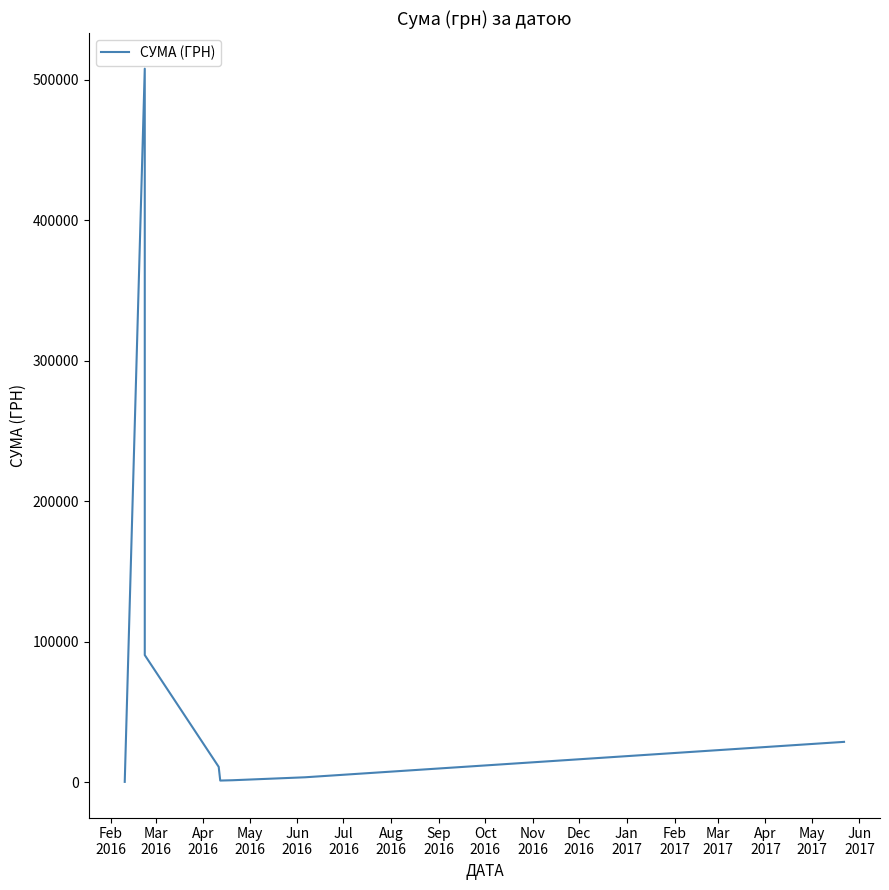

What is the change in value from Feb
2016 to Apr
2016?

+90233.0